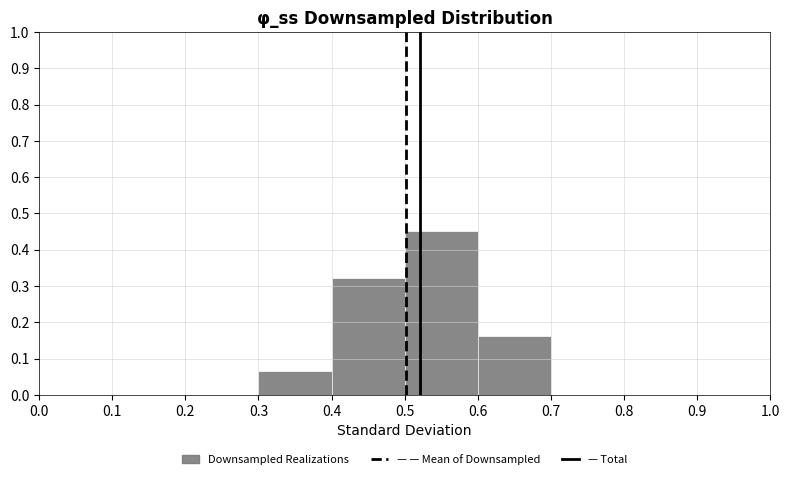

Reading left to right, list every bar in this chart as the range it spans on the x-axis followed by its height. The values are not printed on the chart, so give them approximately, as read against the axis.

0.0 to 0.1: 0
0.1 to 0.2: 0
0.2 to 0.3: 0
0.3 to 0.4: 0.06
0.4 to 0.5: 0.32
0.5 to 0.6: 0.45
0.6 to 0.7: 0.16
0.7 to 0.8: 0
0.8 to 0.9: 0
0.9 to 1.0: 0